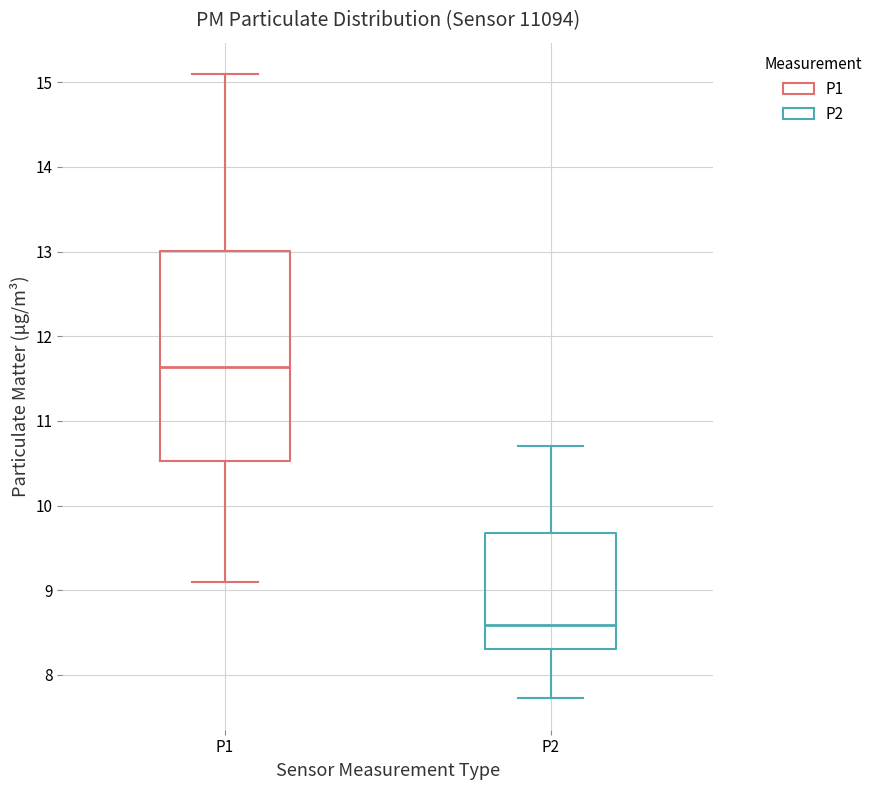

Reading left to right, transcribe this box plot: for each box, give where its median line is, the range the box spans, and where its two whiskers end, as read against the y-axis. The values are not printed on the chart, so give them approximately, as read against the axis.

P1: median 11.6, box 10.5 to 13.0, whiskers 9.1 to 15.1
P2: median 8.6, box 8.3 to 9.7, whiskers 7.7 to 10.7